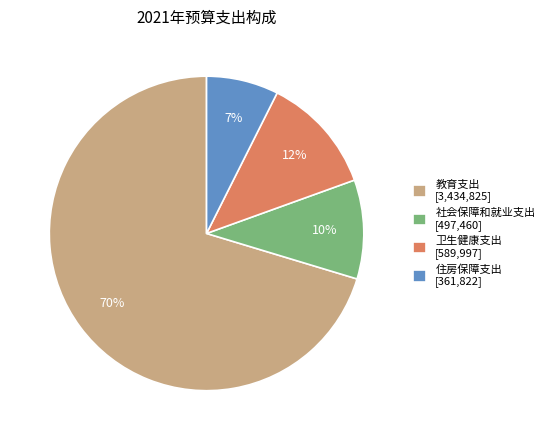

What is the smallest slice in the pie chart?

住房保障支出